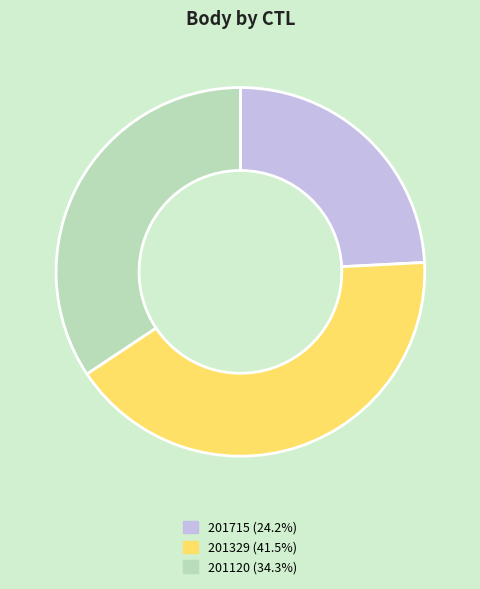

Rank the categories by value from highest to lowest.

201329, 201120, 201715